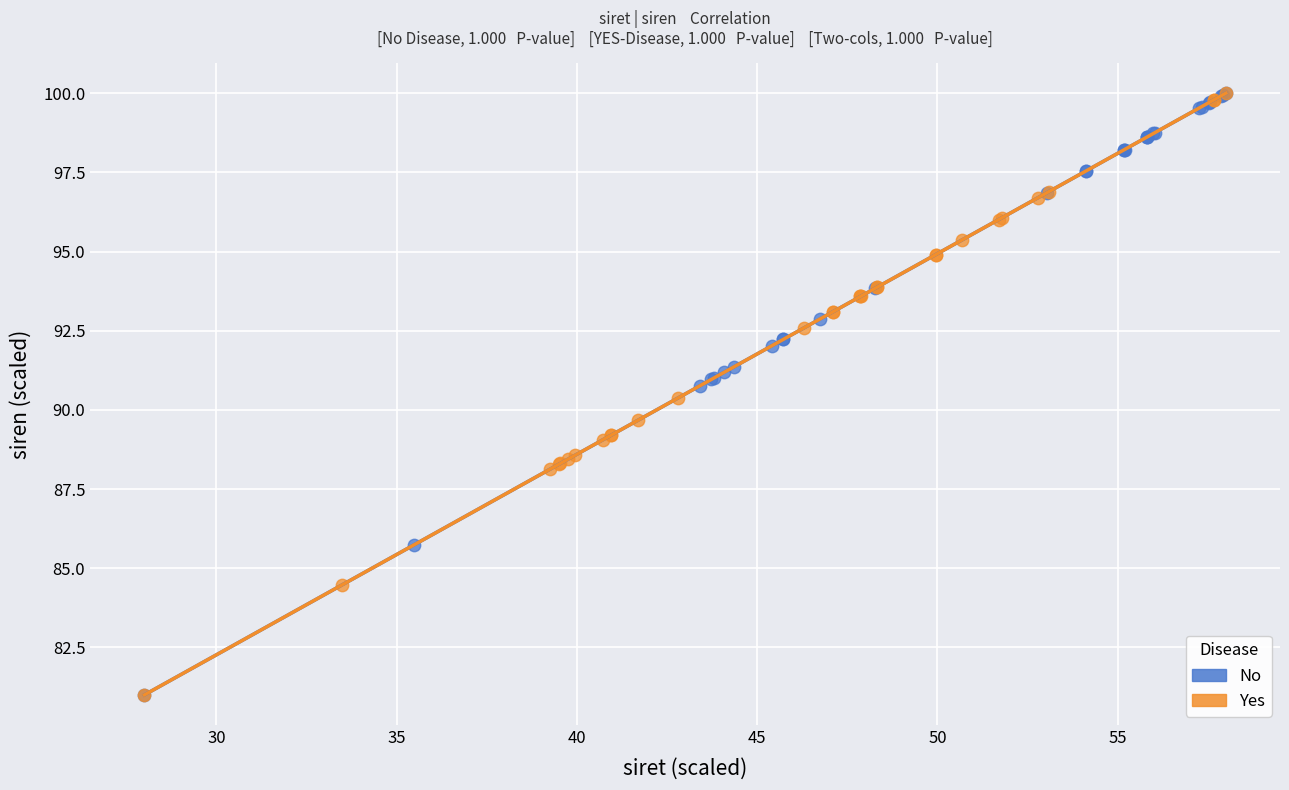

What are all the series names shown in the legend?

No, Yes